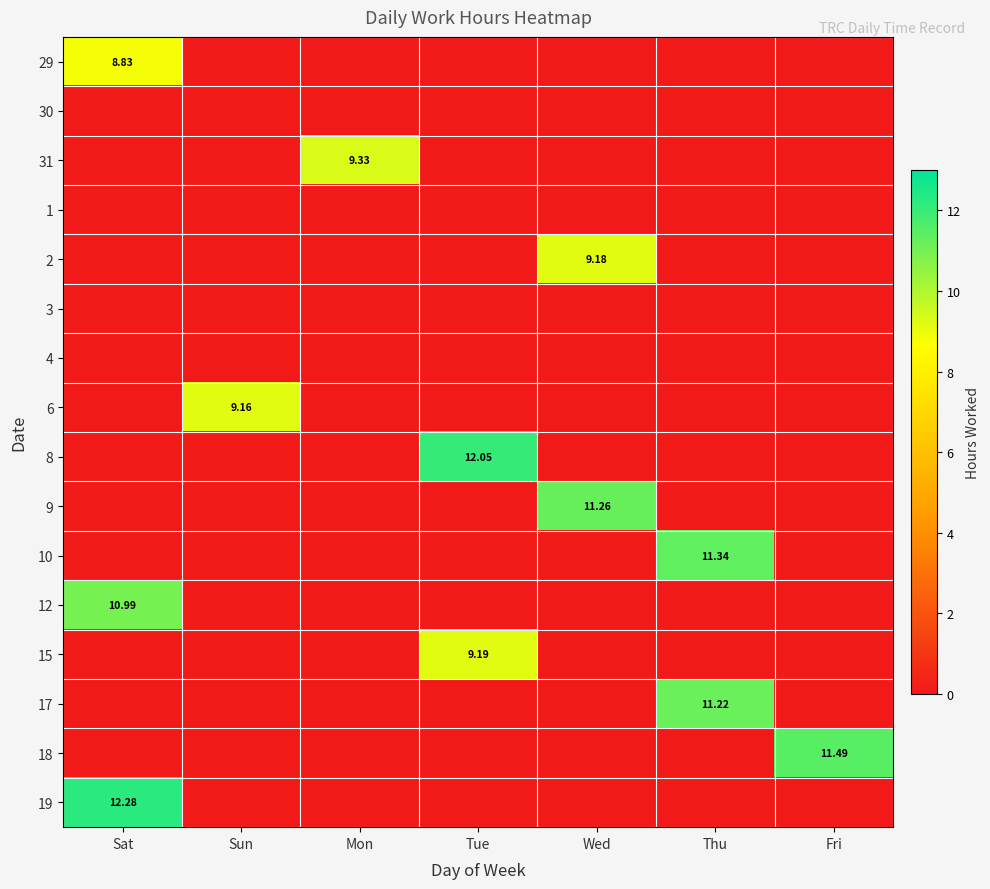

What is the total value across all series at Fri?

11.5